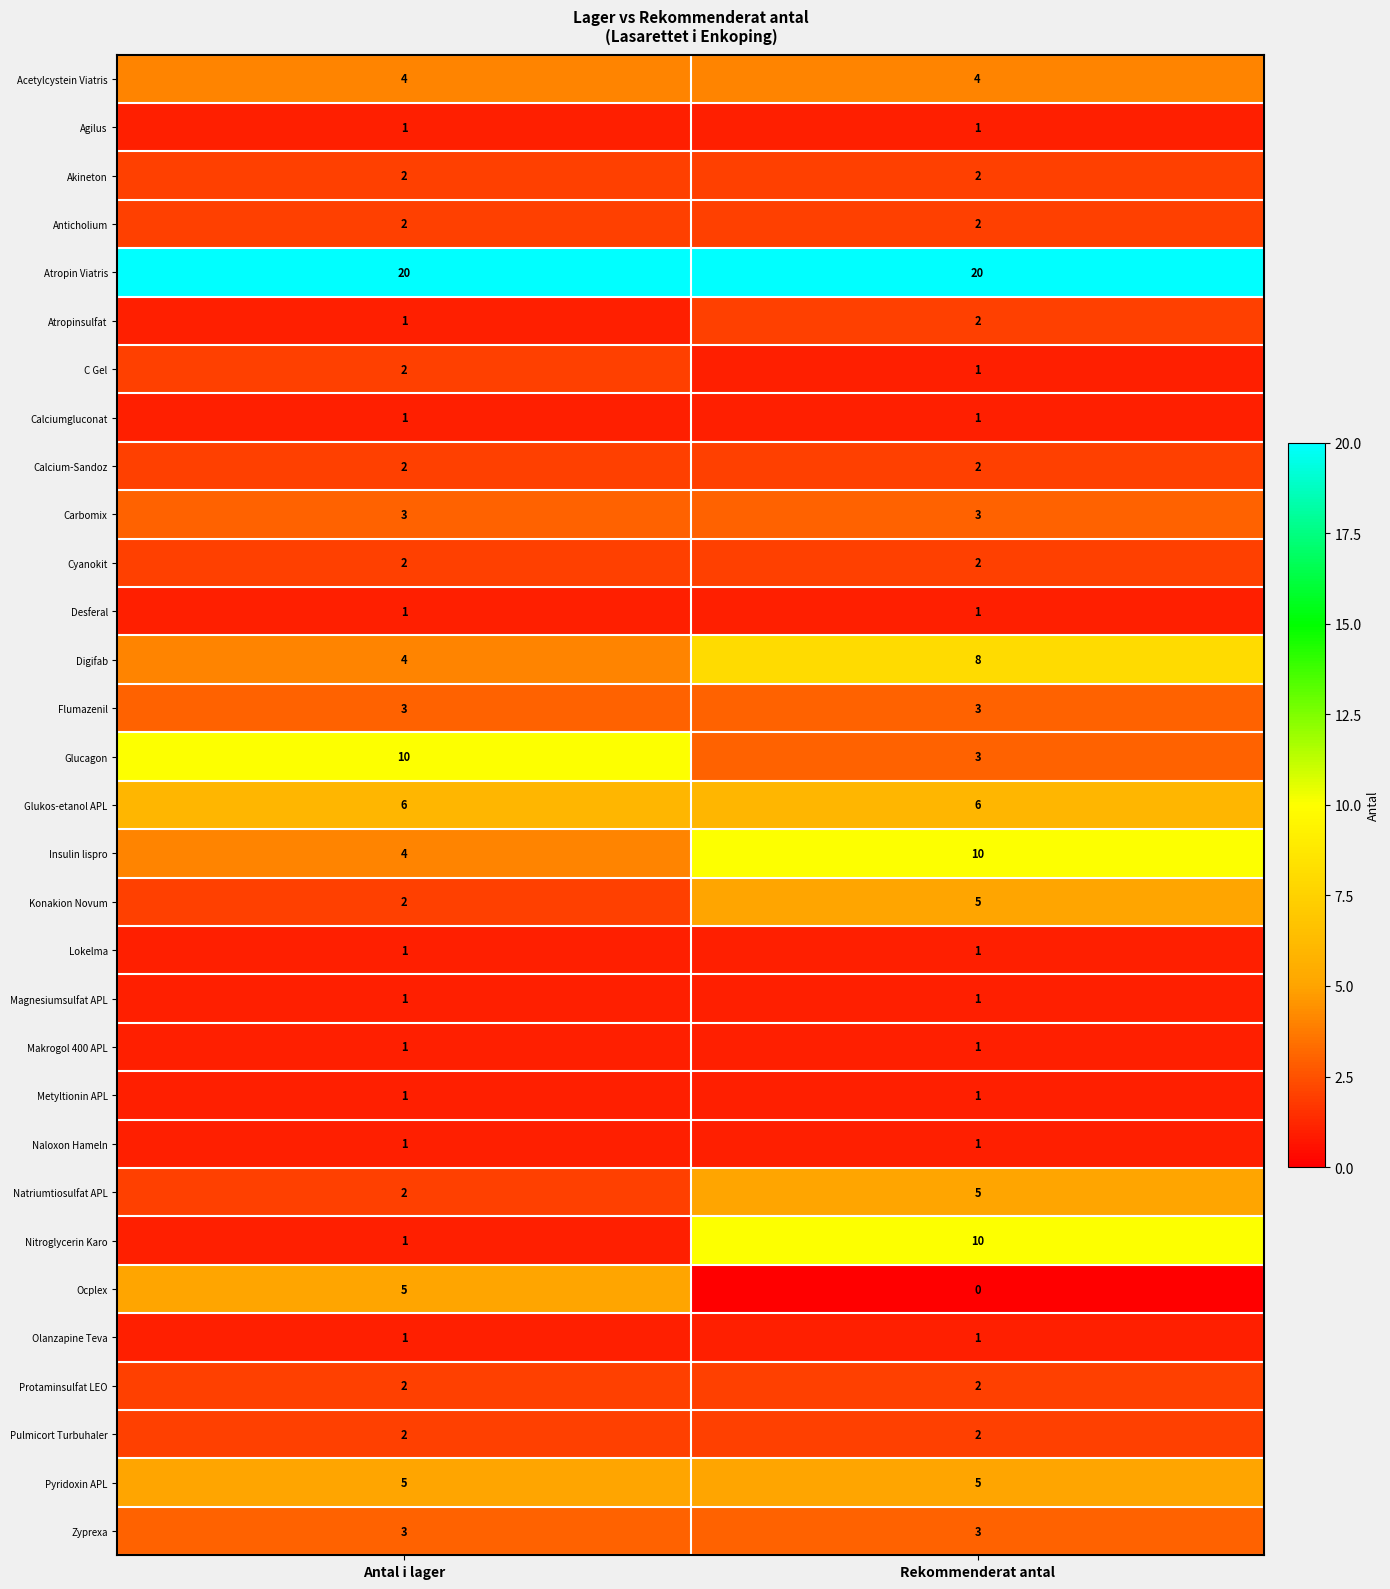

Which series has the largest total across all categories?

Atropin Viatris